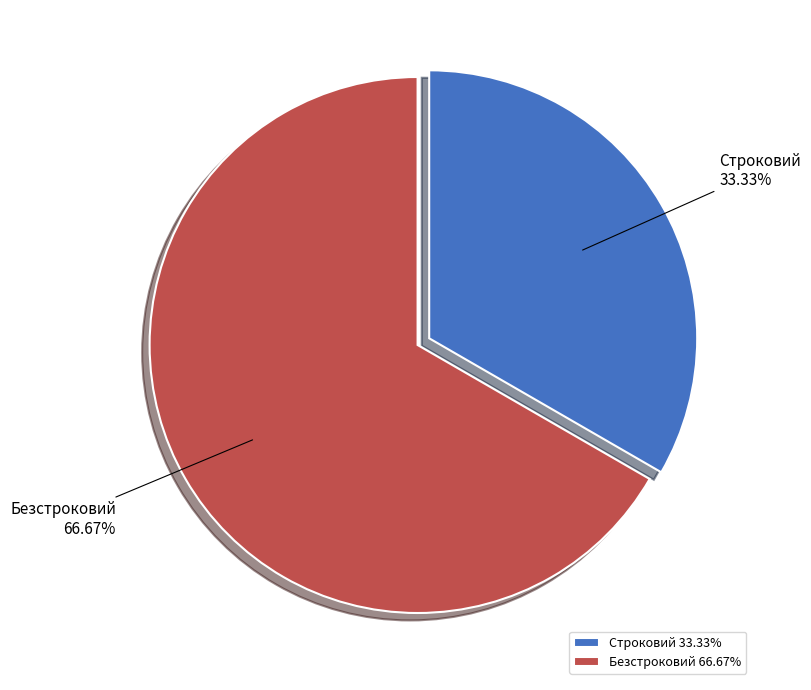

What percentage is NOT represented by Строковий?

66.7%